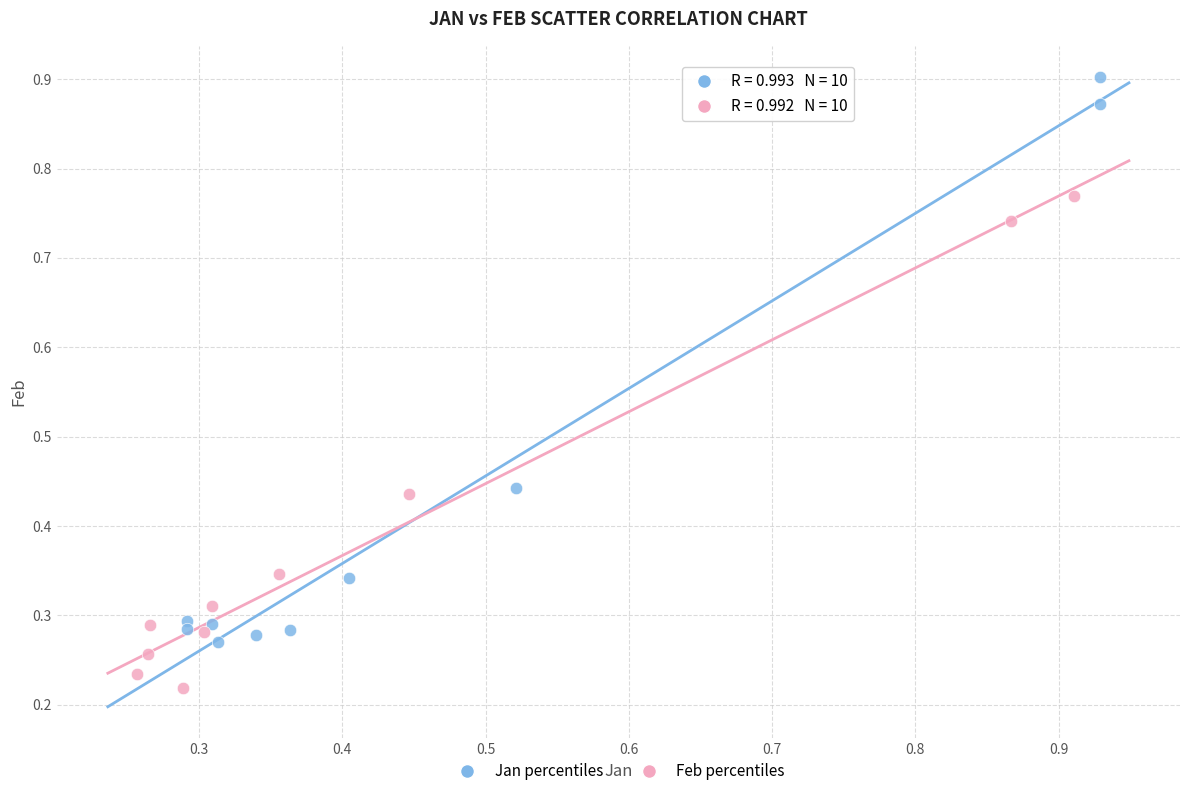

Which series has the largest Y range (max minus min)?

Jan percentiles